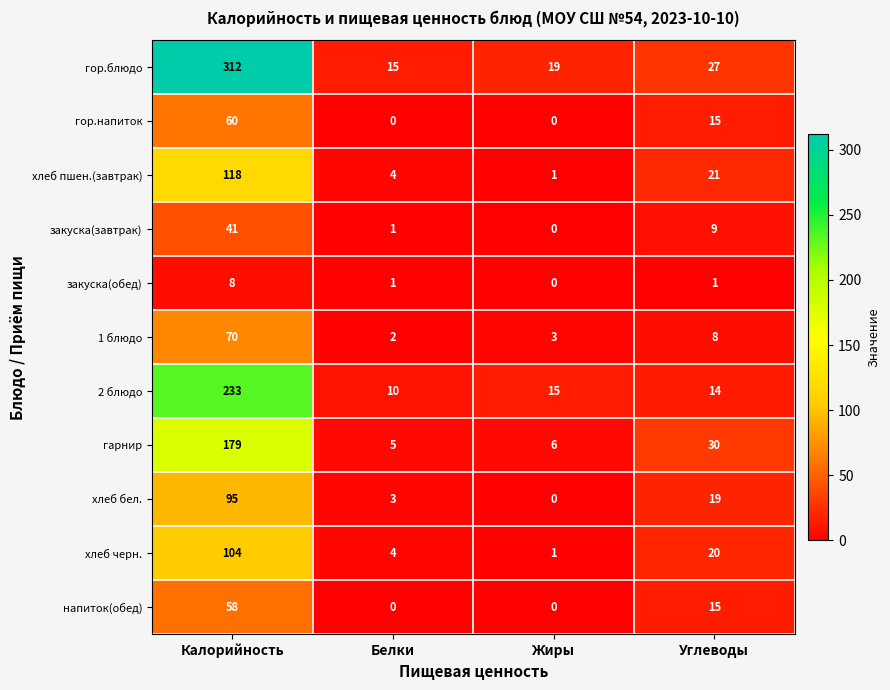

List the series in order of their peak value, lowest first.

закуска(обед), закуска(завтрак), напиток(обед), гор.напиток, 1 блюдо, хлеб бел., хлеб черн., хлеб пшен.(завтрак), гарнир, 2 блюдо, гор.блюдо